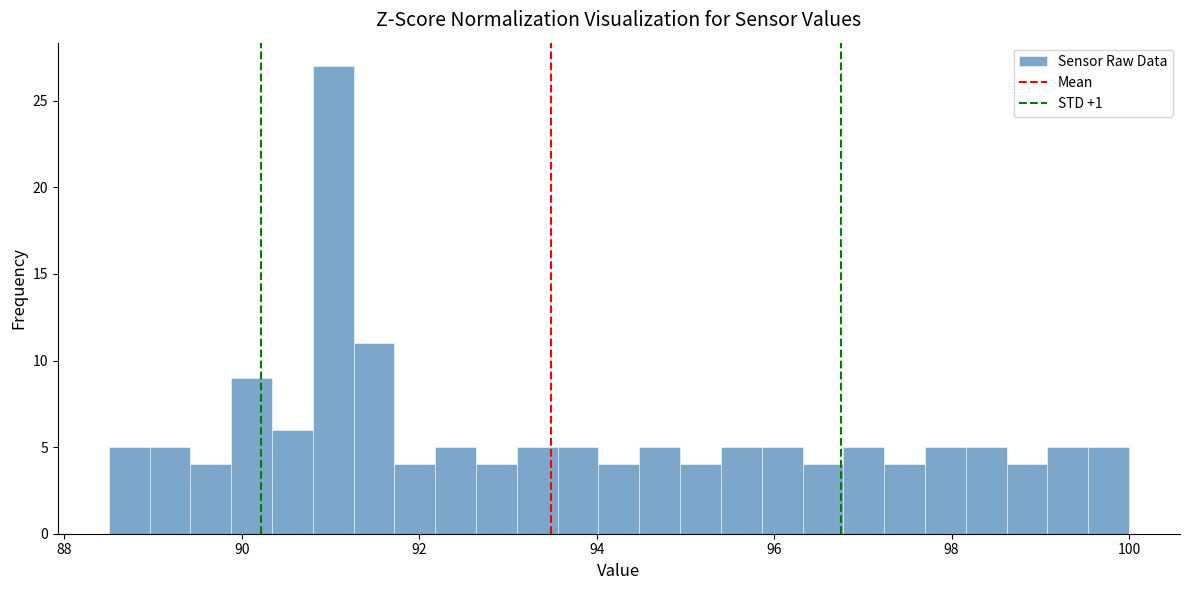

Around what value on the x-axis is the tallest bar? Give the approximate position of its centre, as read against the axis.

91.0